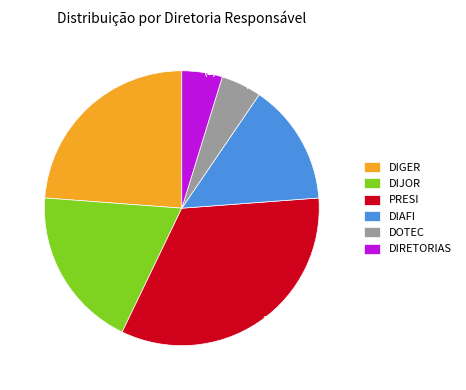

To the nearest percent, what is the average slice percentage?

17%